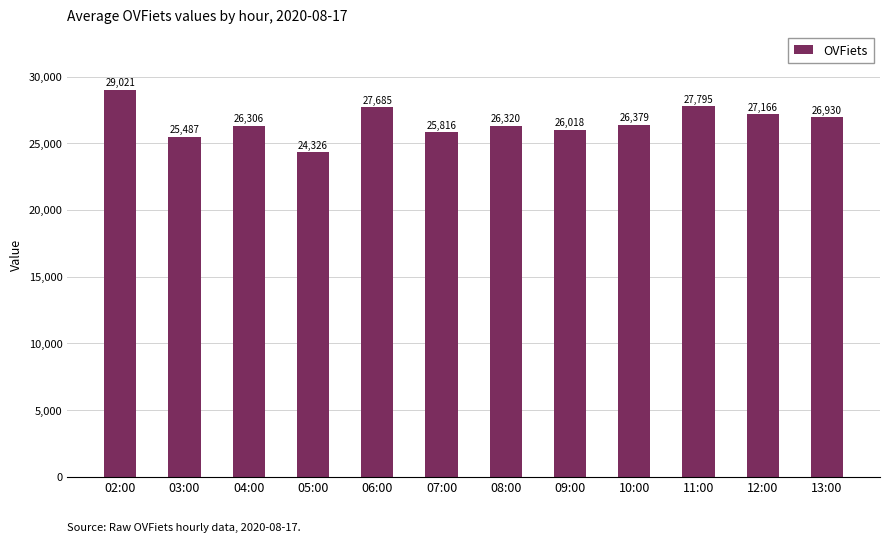

What is the difference between the maximum and minimum values?

4695